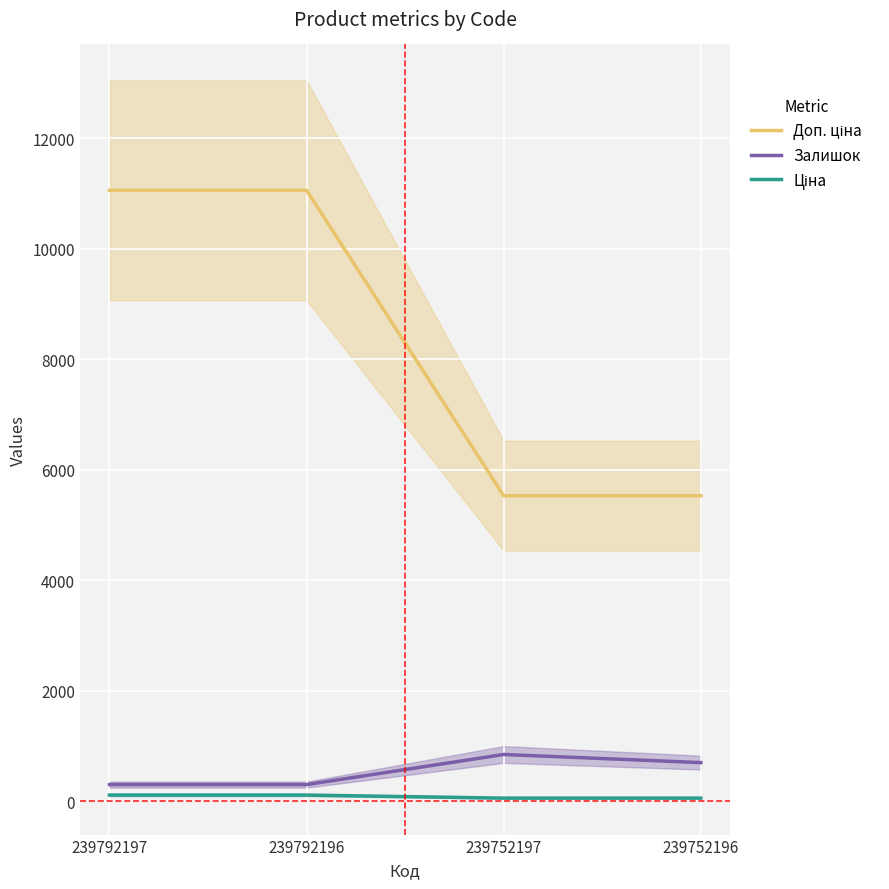

What value does the Залишок series have at 239792197?

300.0